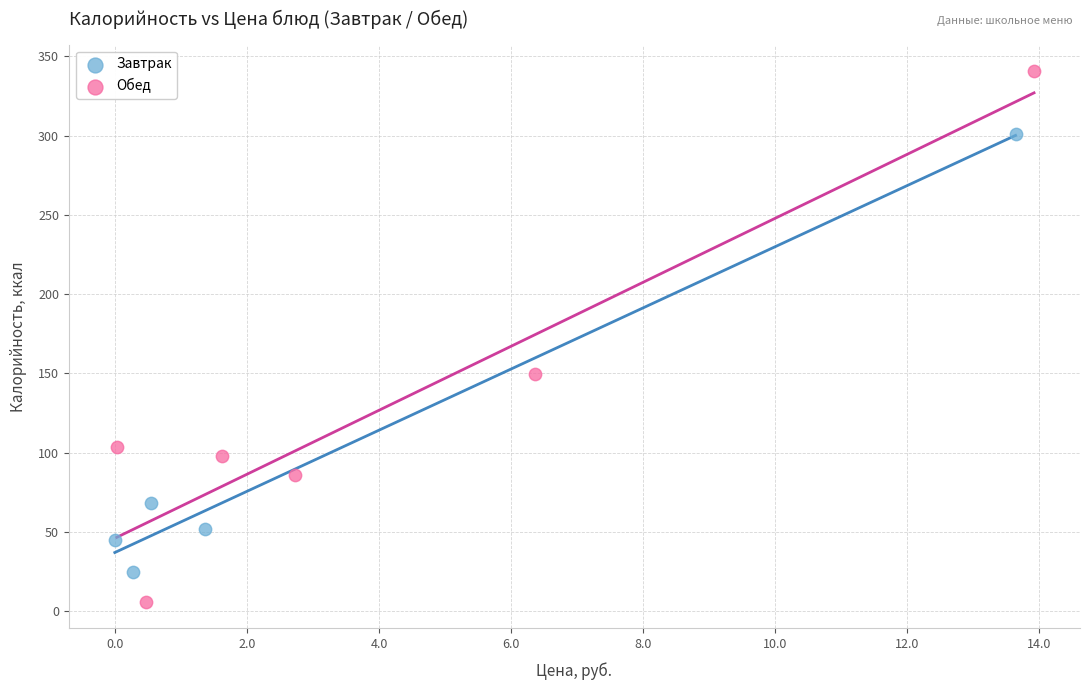

Which series reaches the maximum Y coordinate?

Обед